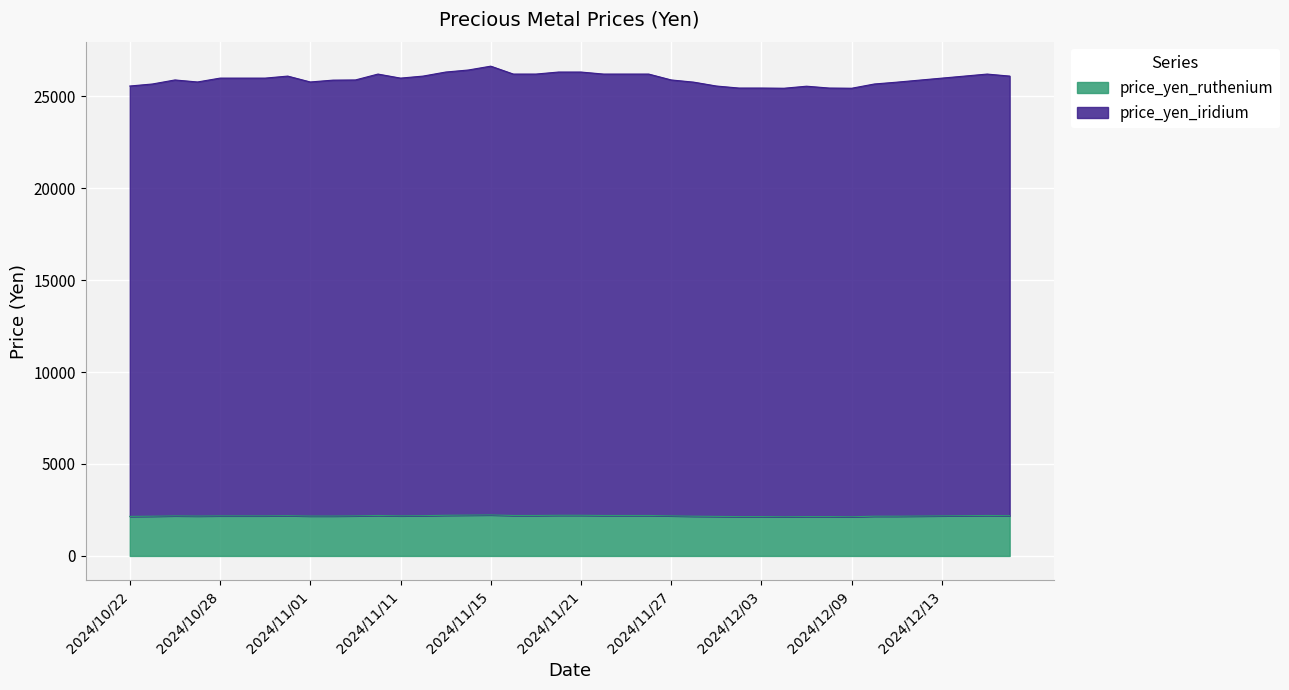

What is the approximate value of price_yen_ruthenium at 2024/12/11, to the nearest 10?

2160